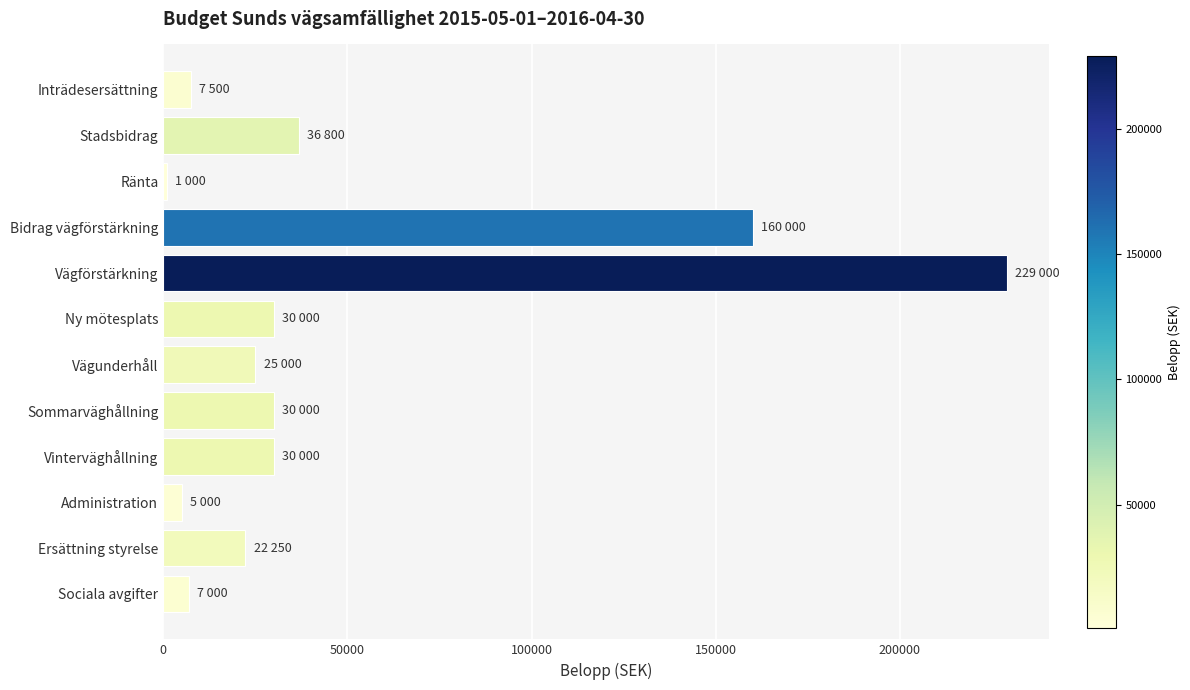

What is the maximum value shown in the chart?

229000